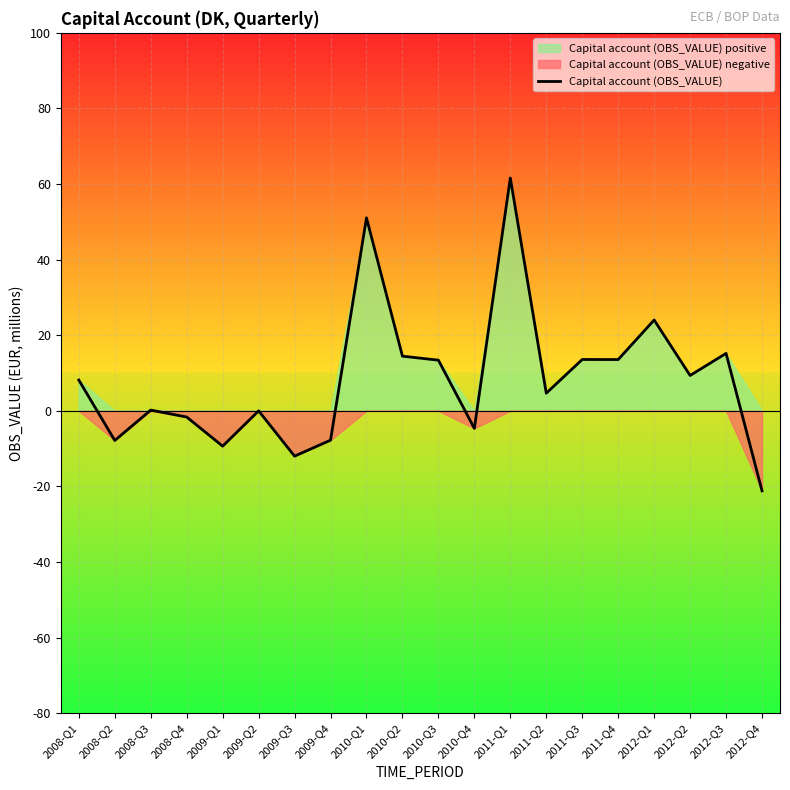

What is the smallest value displayed?

-21.2